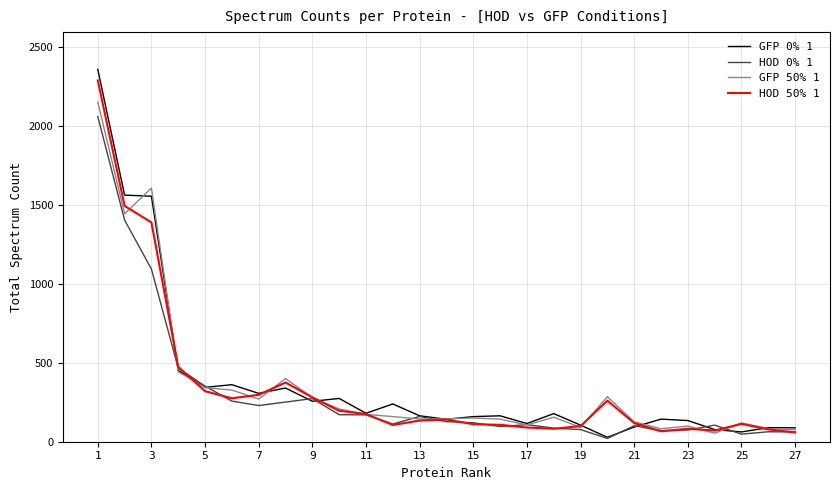

Which series has the widest spread of values?

GFP 0% 1